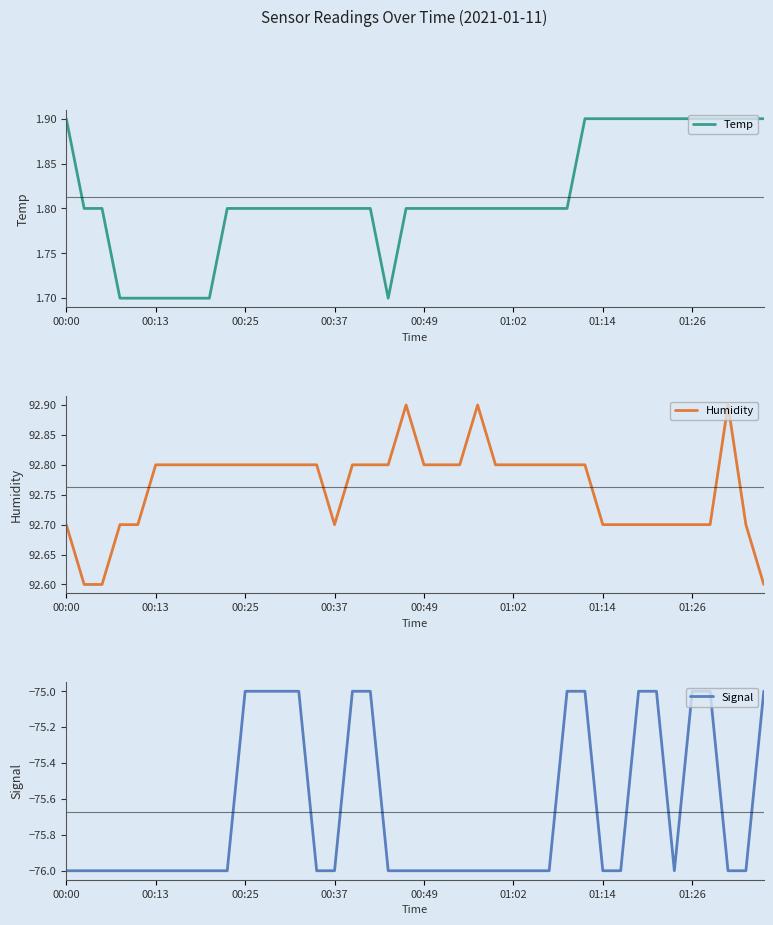

Rank the series by their maximum value, from highest to lowest.

Humidity, Temp, Signal